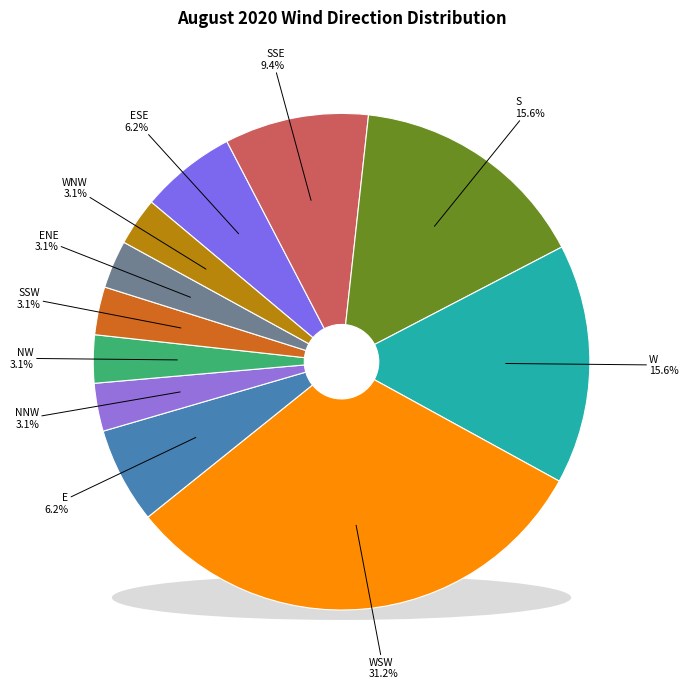

What percentage is NOT represented by NW?

96.9%